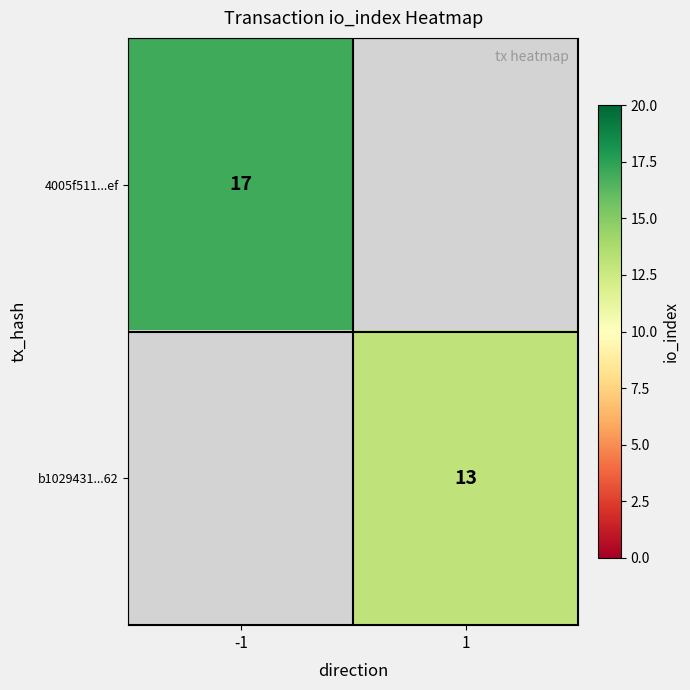

What is the minimum value shown in the chart?

13.0